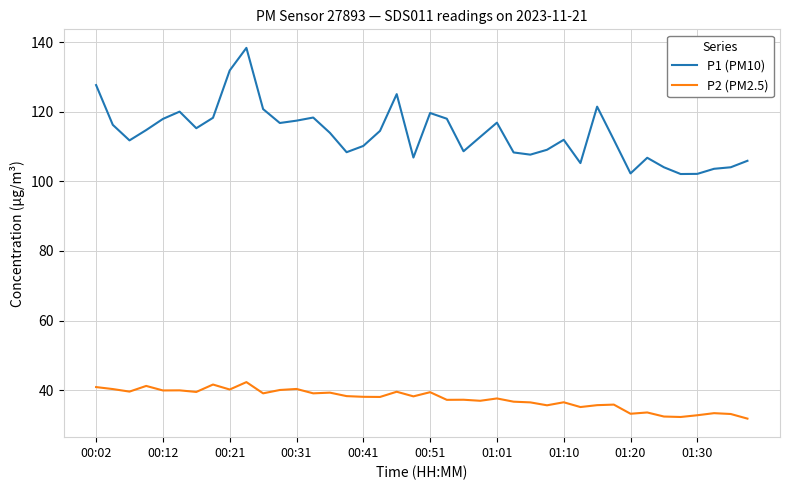

What is the smallest value displayed?

31.8